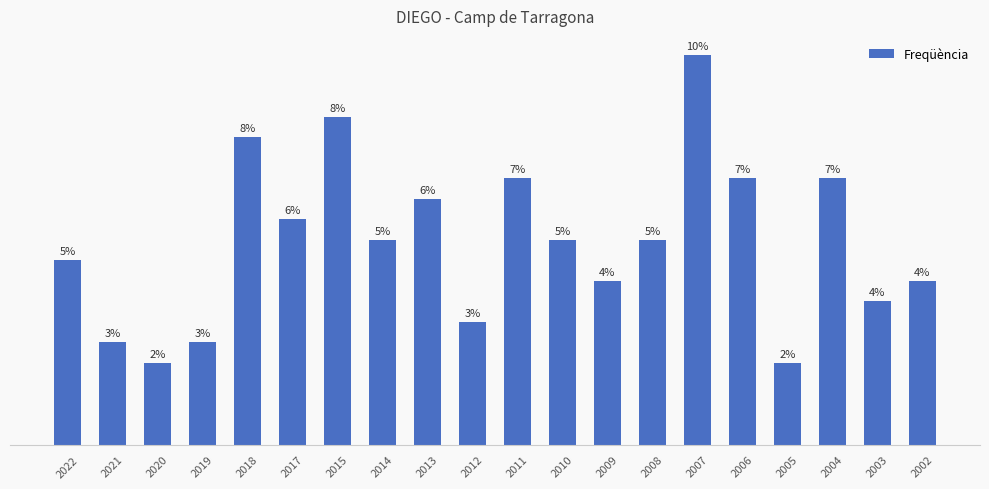

What is the difference between the second highest and minimum values?

12